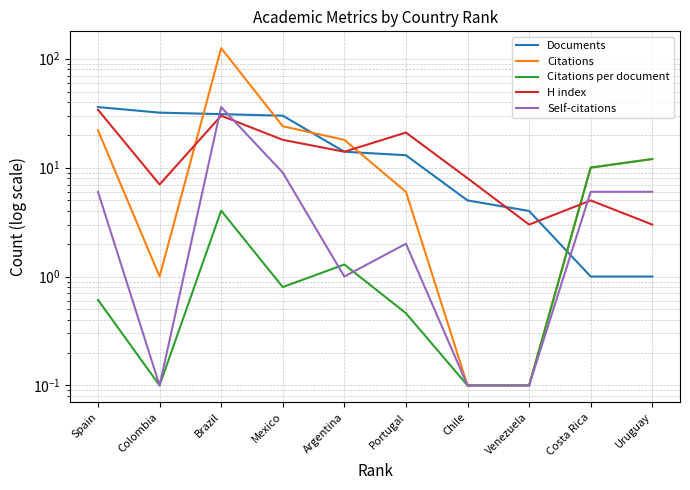

What is the total value across all series at Spain?

98.6